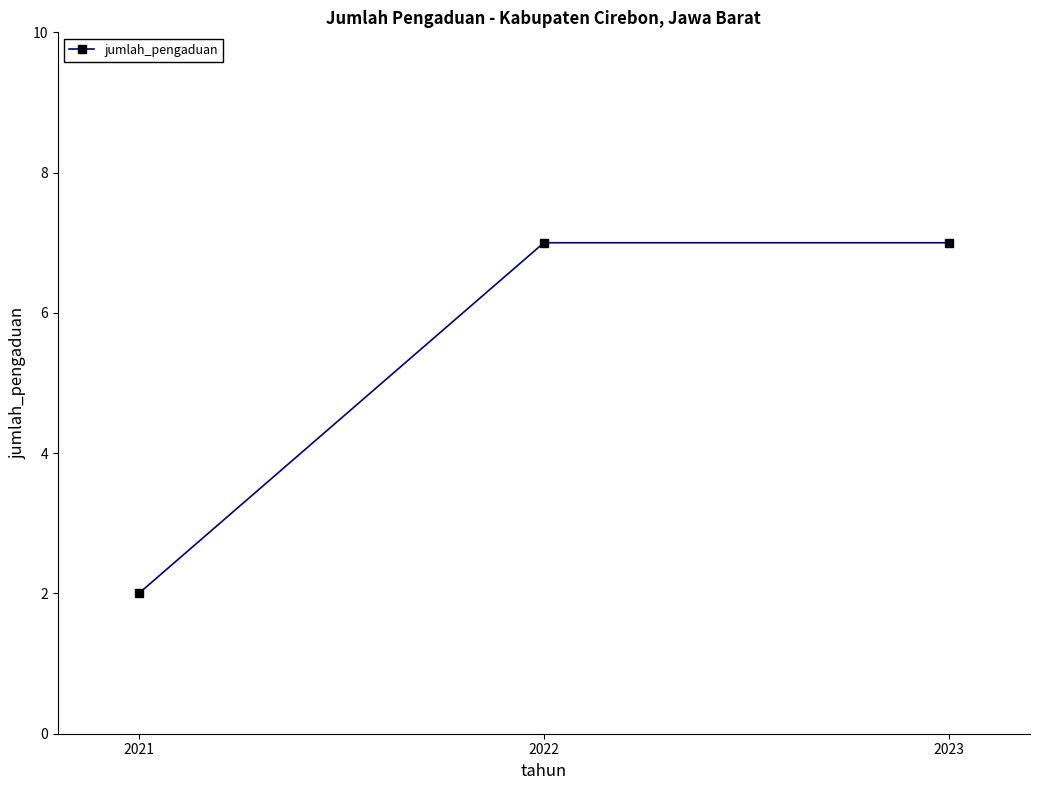

How many categories are shown in the chart?

3